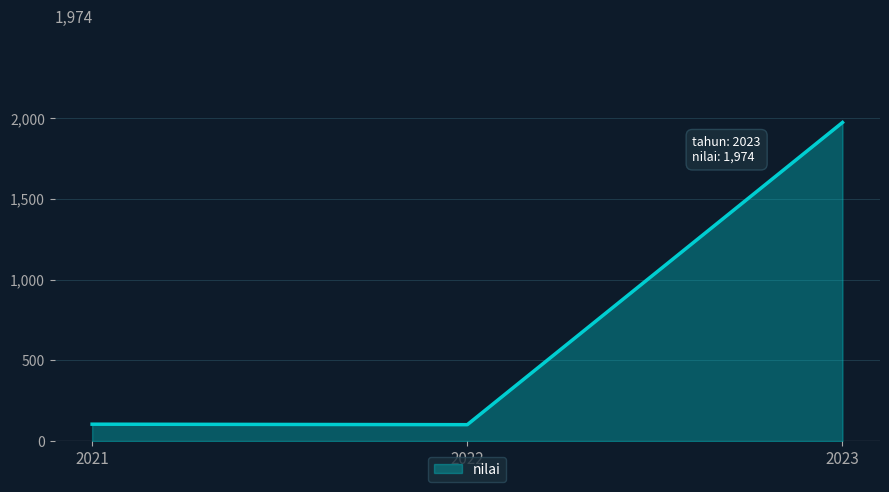

Where is the data nearest to the value 1038?

2021